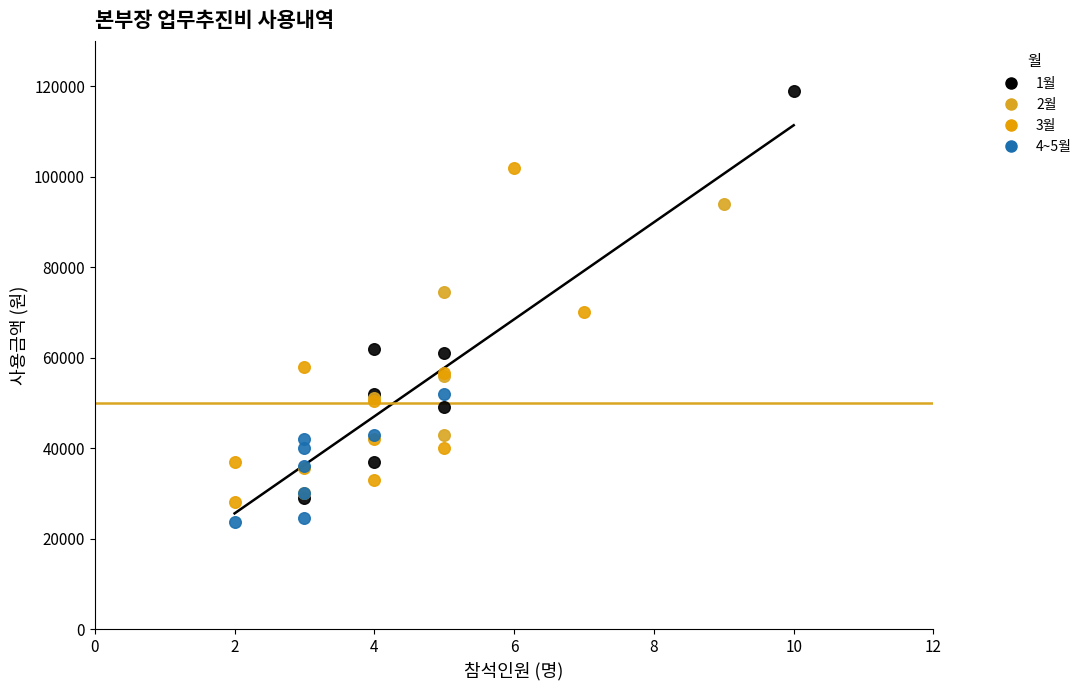

Which series has the widest spread of Y values?

1월